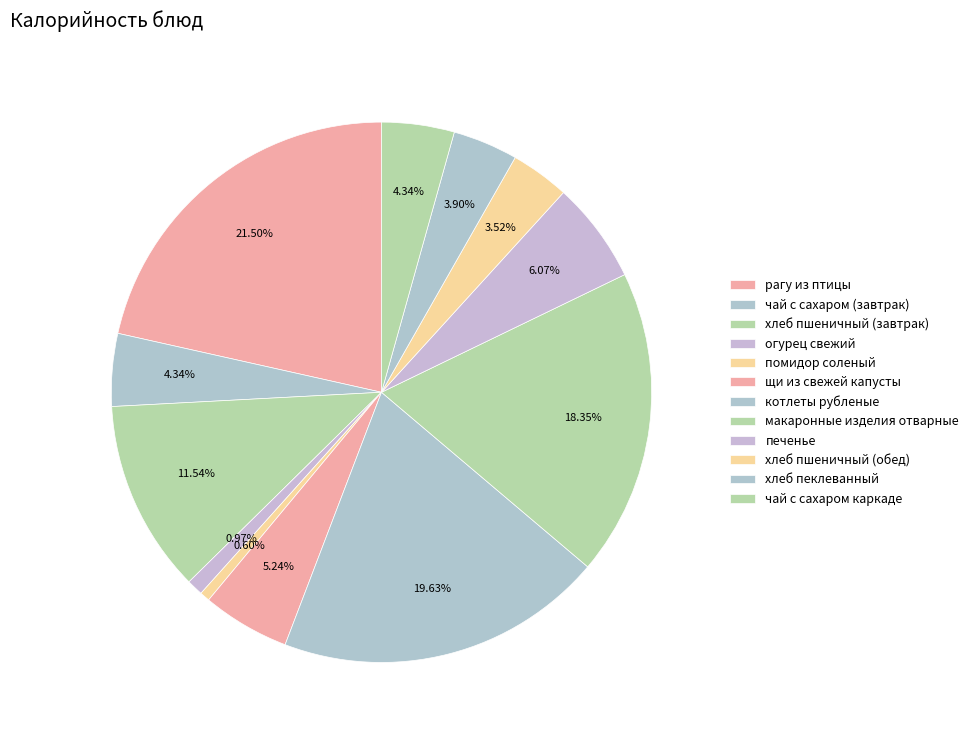

Which slice is the largest?

рагу из птицы